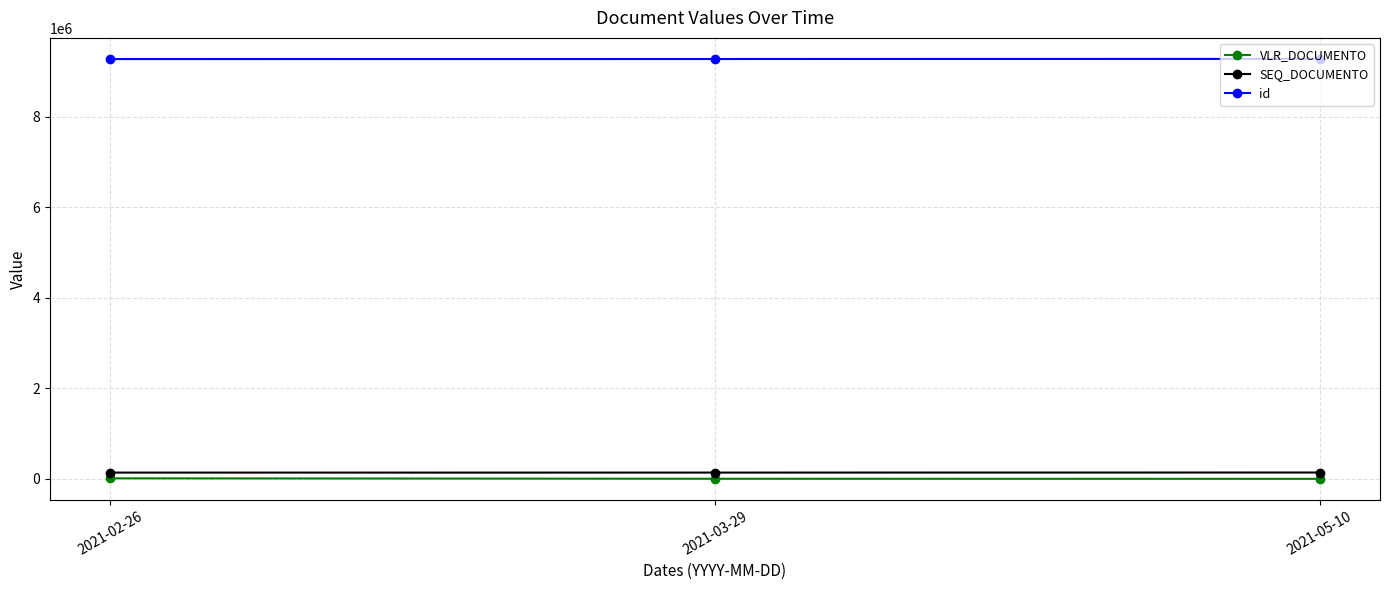

Read the id value at 2021-05-10.

9275915.0